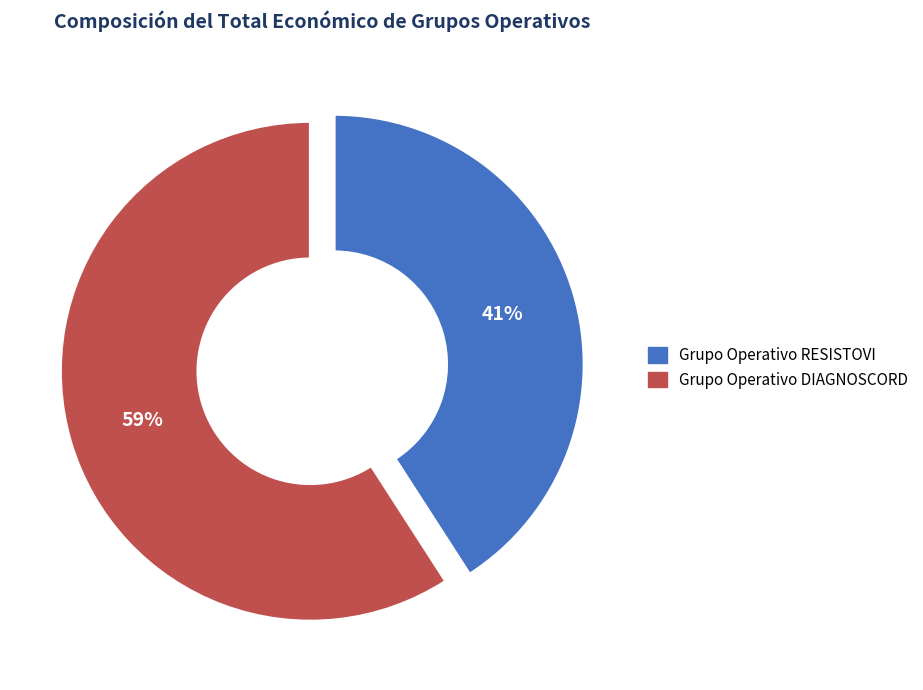

What is the majority slice?

Grupo Operativo DIAGNOSCORD